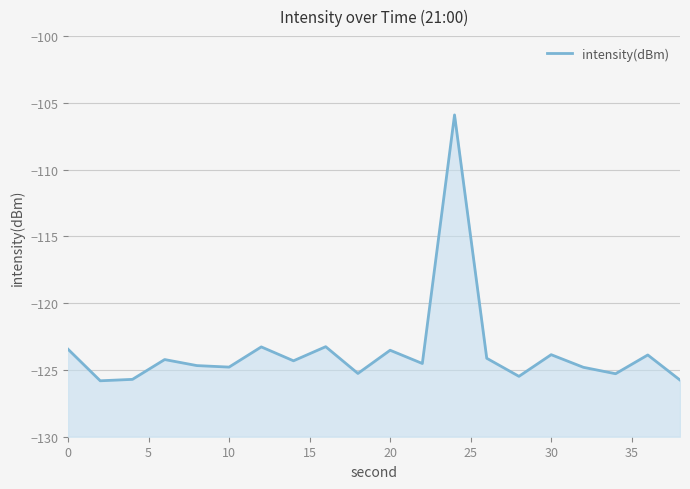

Does the chart have visible grid lines?

Yes